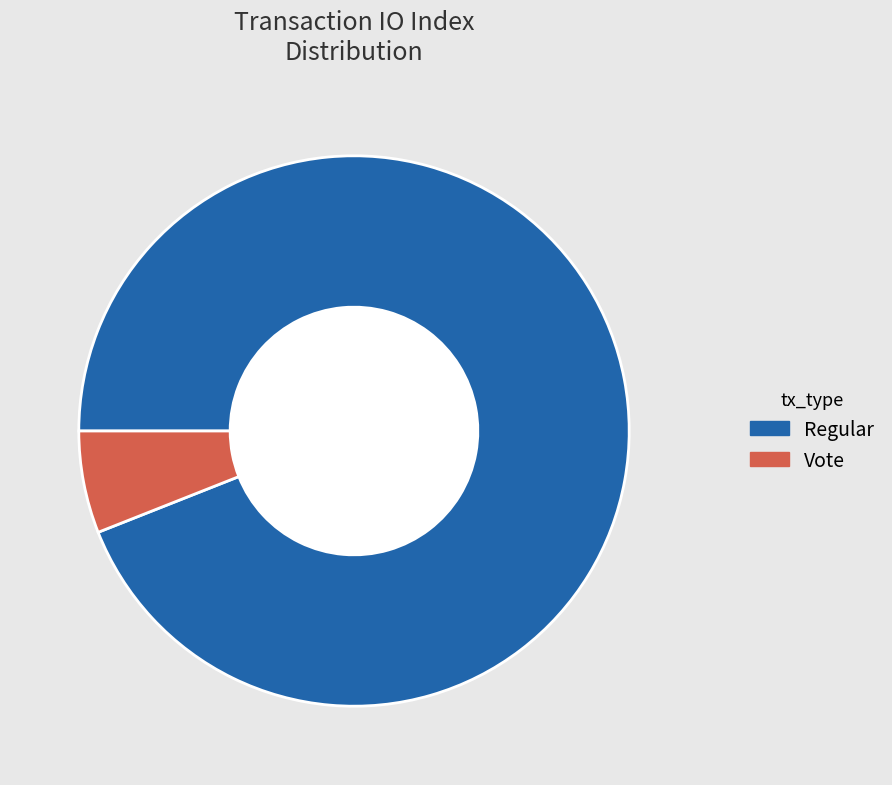

Combined, do Regular and Vote account for over 50%?

Yes